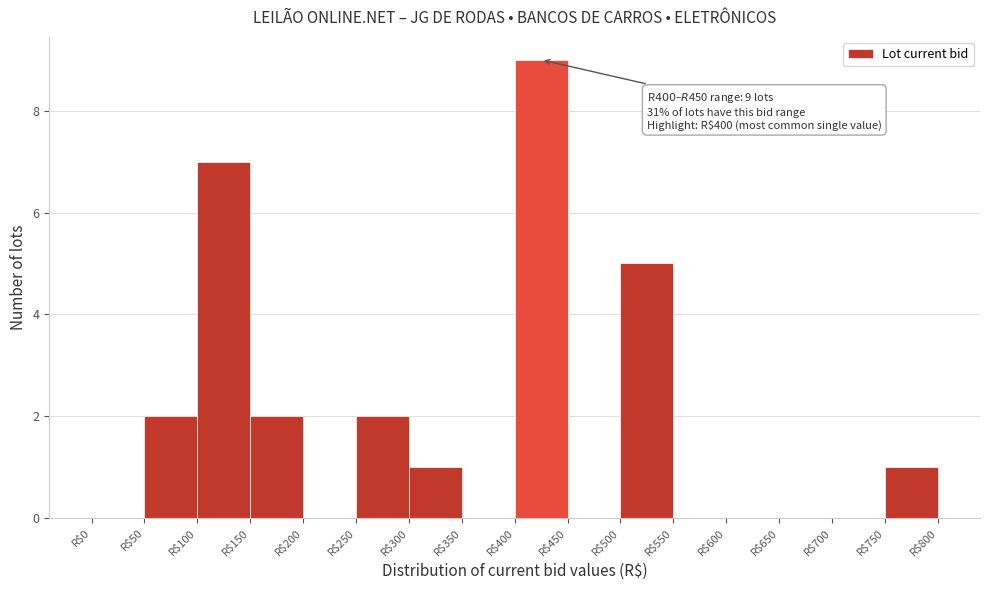

Which range on the x-axis has the tallest bar?

400 to 450